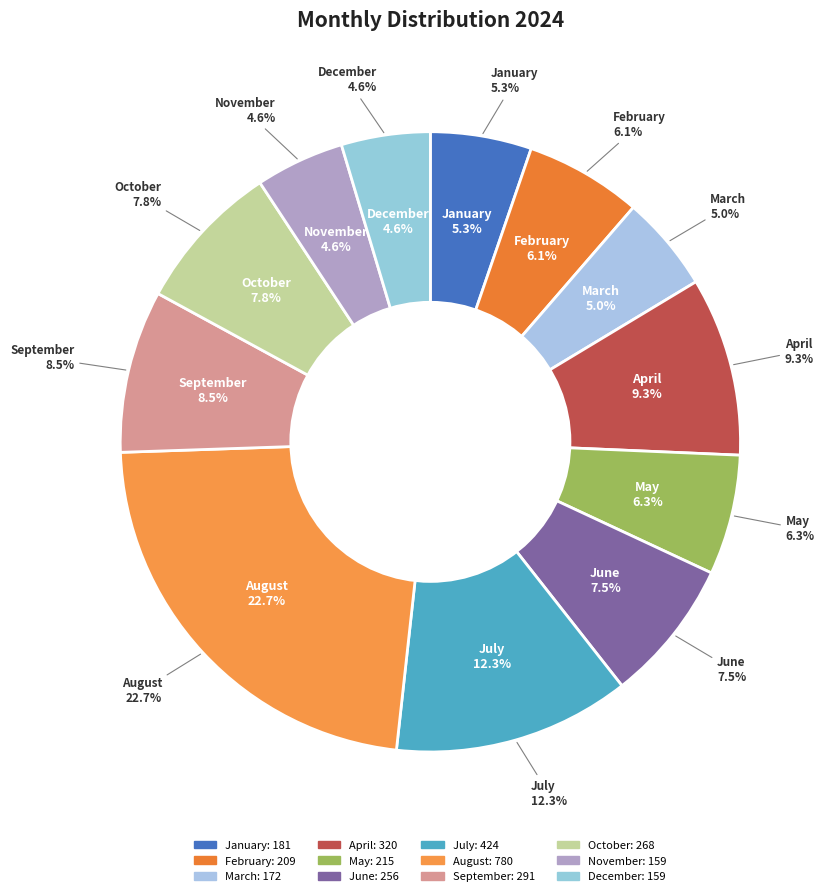

Does any single category account for the majority?

No